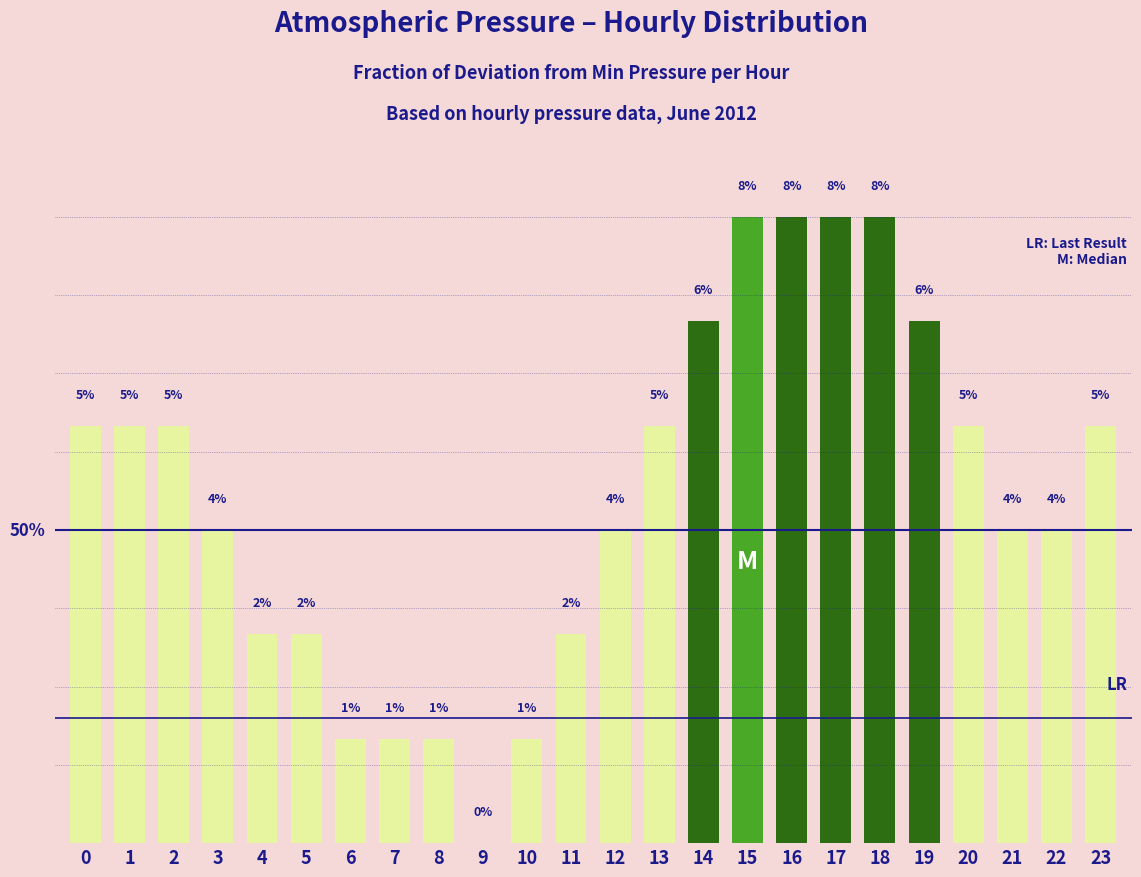

Reading right to left, list all the values displayed in this chart.

23=5.0	22=3.8	21=3.8	20=5.0	19=6.2	18=7.5	17=7.5	16=7.5	15=7.5	14=6.2	13=5.0	12=3.8	11=2.5	10=1.2	9=0.0	8=1.2	7=1.2	6=1.2	5=2.5	4=2.5	3=3.8	2=5.0	1=5.0	0=5.0